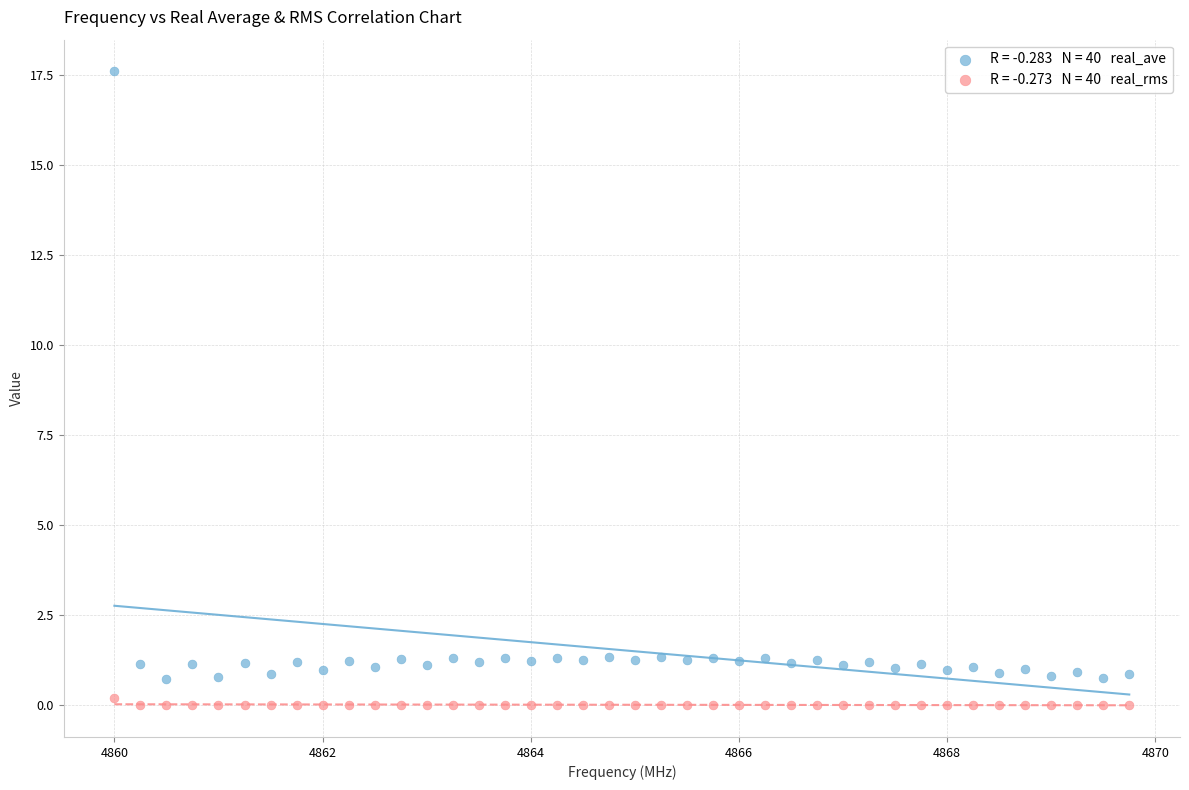

Across all data points, what is the range of X values (max minus min)?

9.8